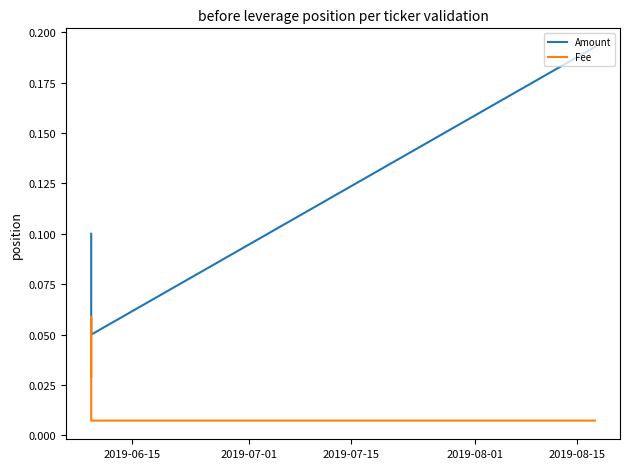

Rank the categories by Fee value from lowest to highest.

2019-07-15, 2019-08-01, 2019-06-15, 2019-07-01